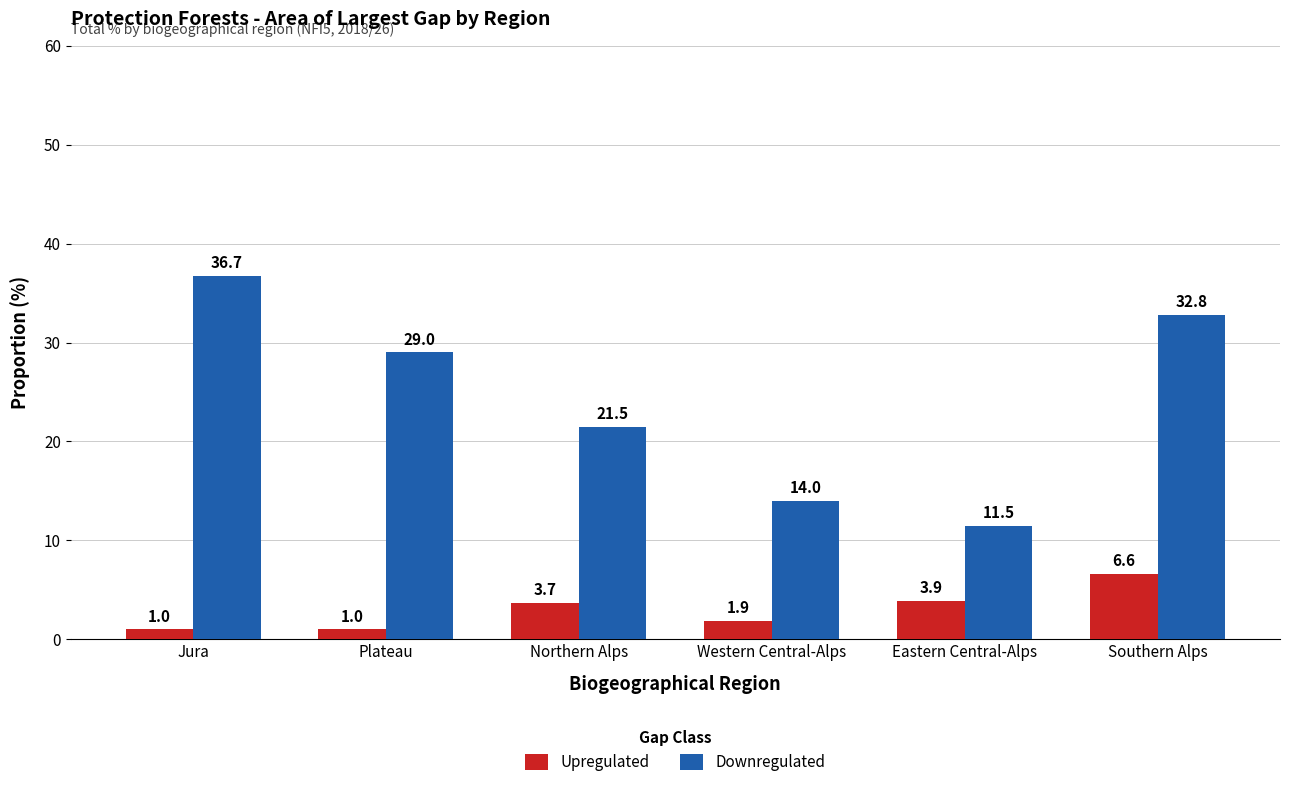

Which category has the highest value across all series?

Jura